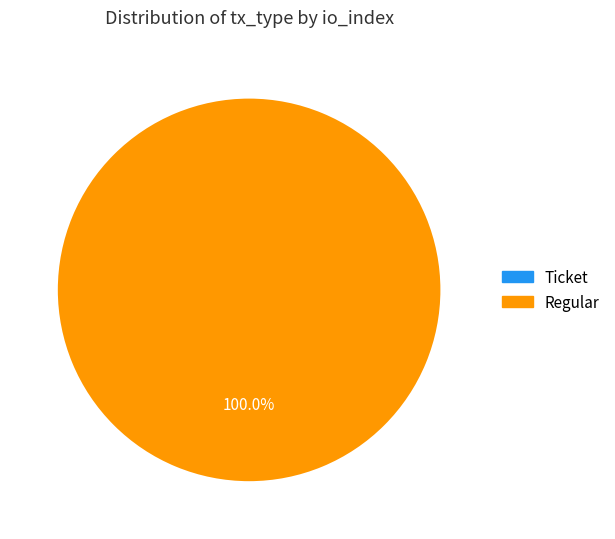

To the nearest percent, what is the difference between the Ticket and Regular slice percentages?

100%